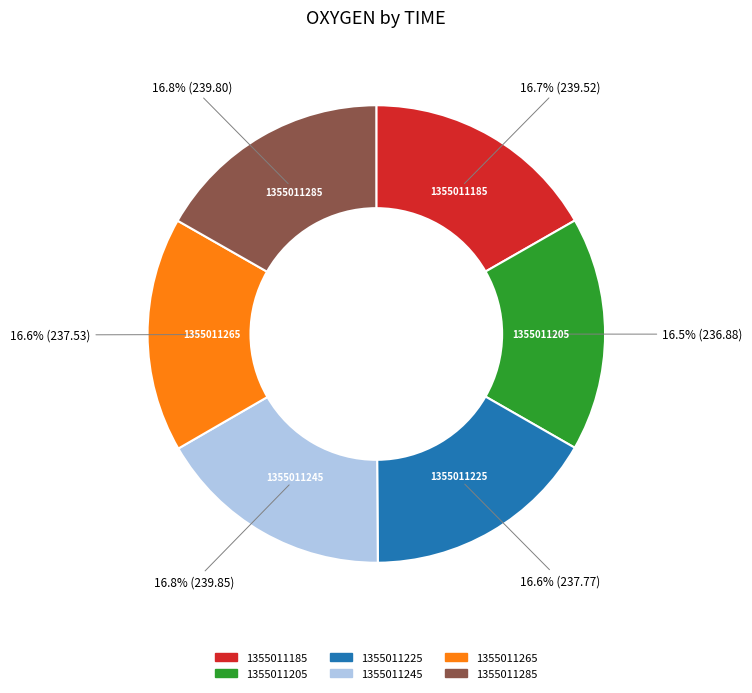

Is it true that 1355011245 is 7% of the pie?

False